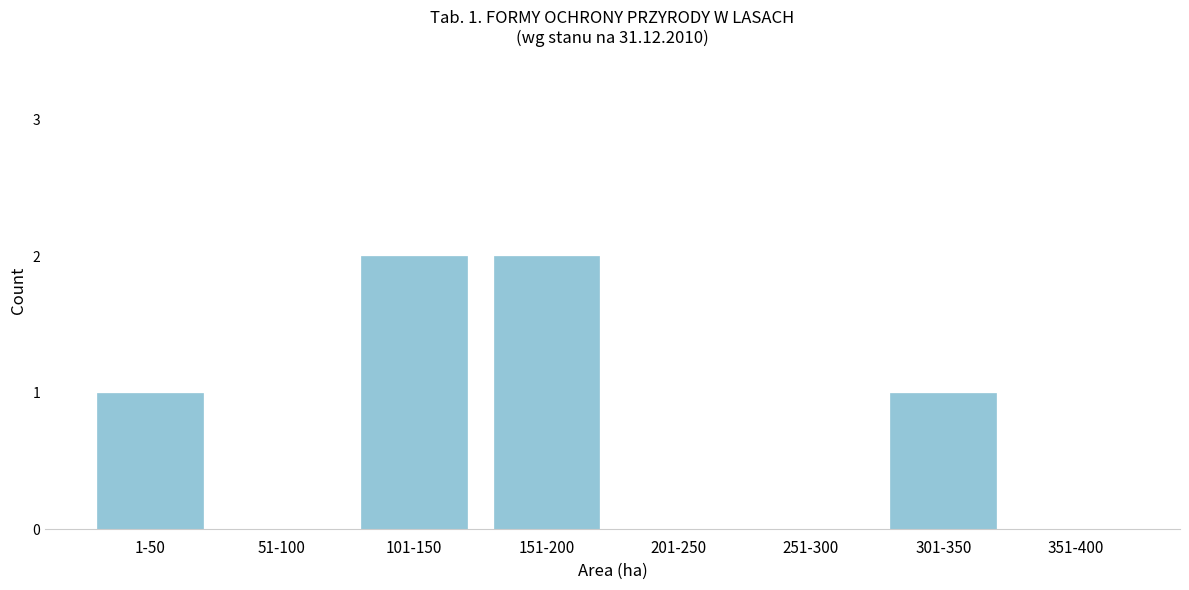

Reading left to right, what are all the values shown in this chart?

1-50=1	51-100=0	101-150=2	151-200=2	201-250=0	251-300=0	301-350=1	351-400=0